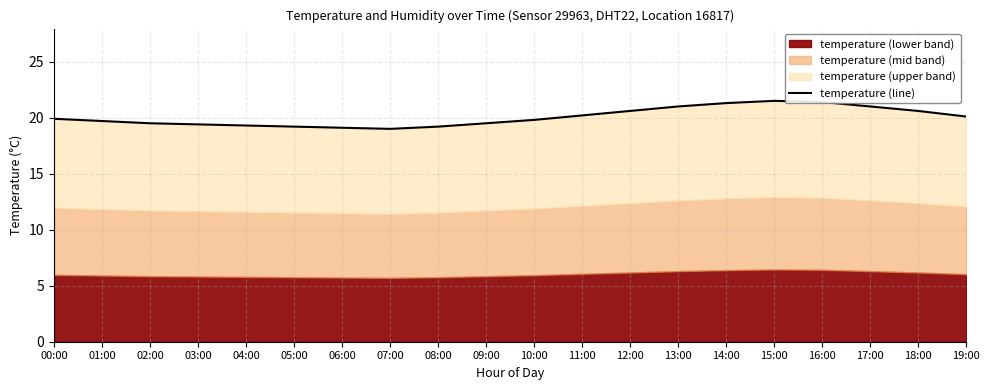

List the labels in order of value, smallest first.

07:00, 06:00, 05:00, 08:00, 04:00, 03:00, 02:00, 09:00, 01:00, 10:00, 00:00, 19:00, 11:00, 12:00, 18:00, 13:00, 17:00, 14:00, 16:00, 15:00